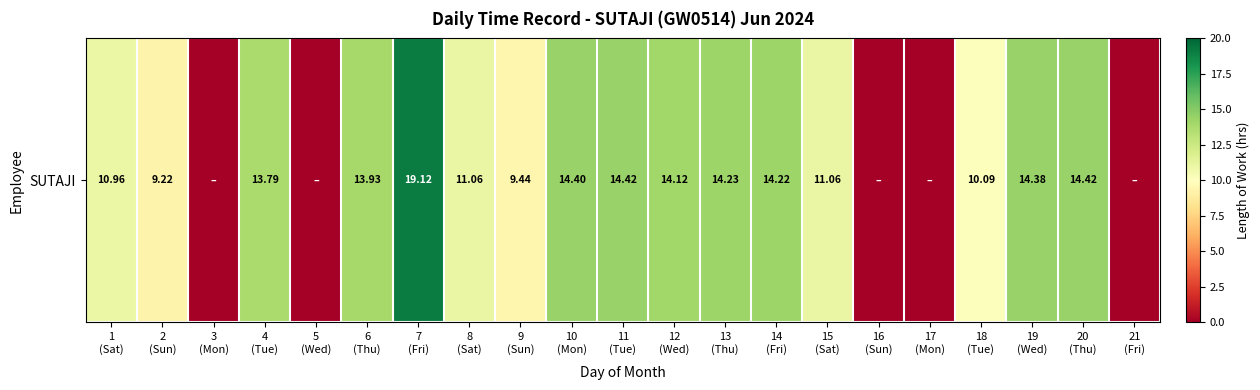

What is the change in value from 5
(Wed) to 11
(Tue)?

+14.4